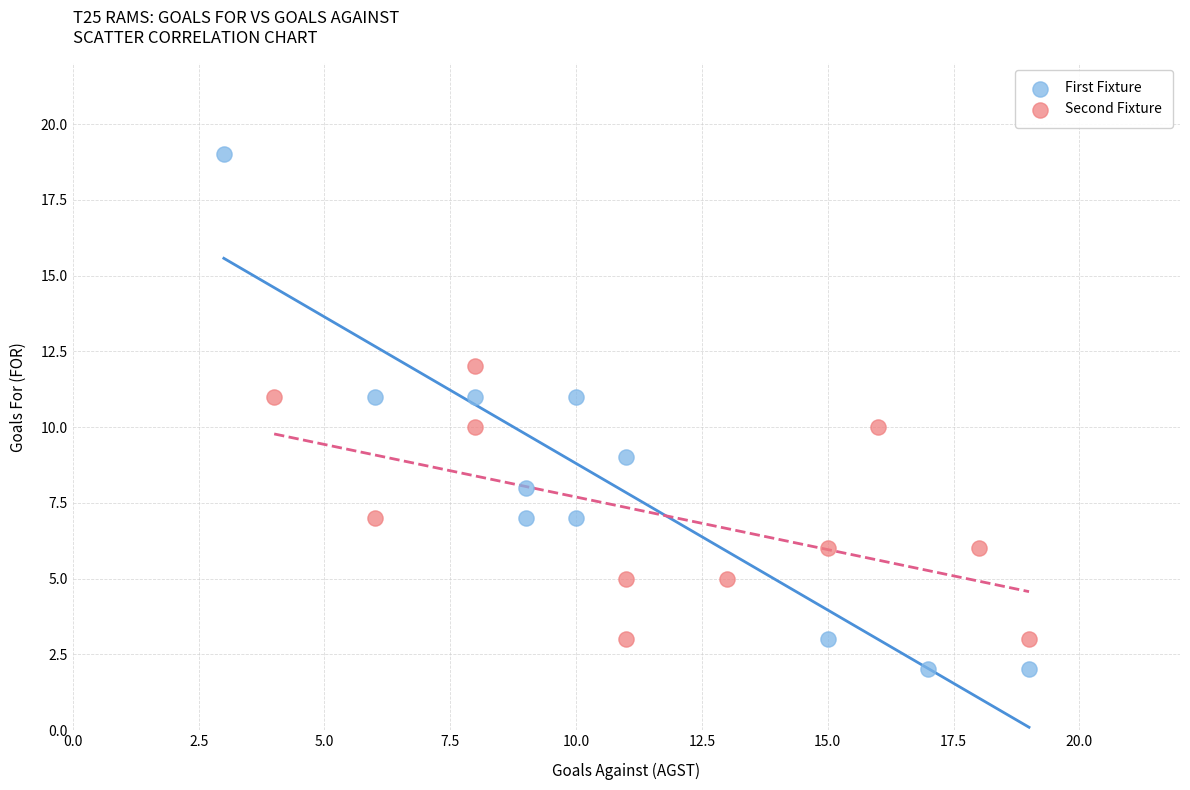

Which series has the widest spread of Y values?

First Fixture